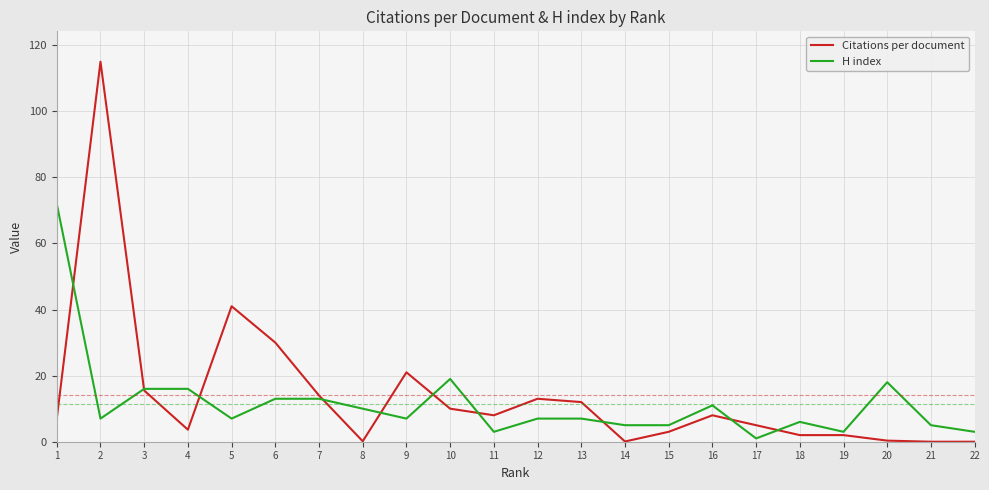

What is the lowest value of the H index series?

1.0